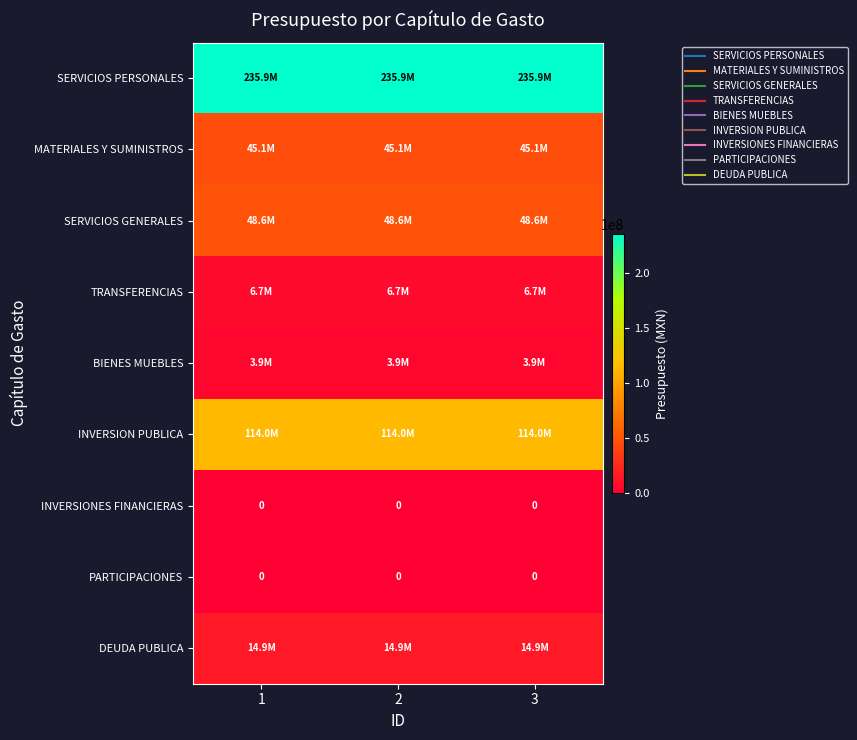

At which label does BIENES MUEBLES reach its minimum?

1